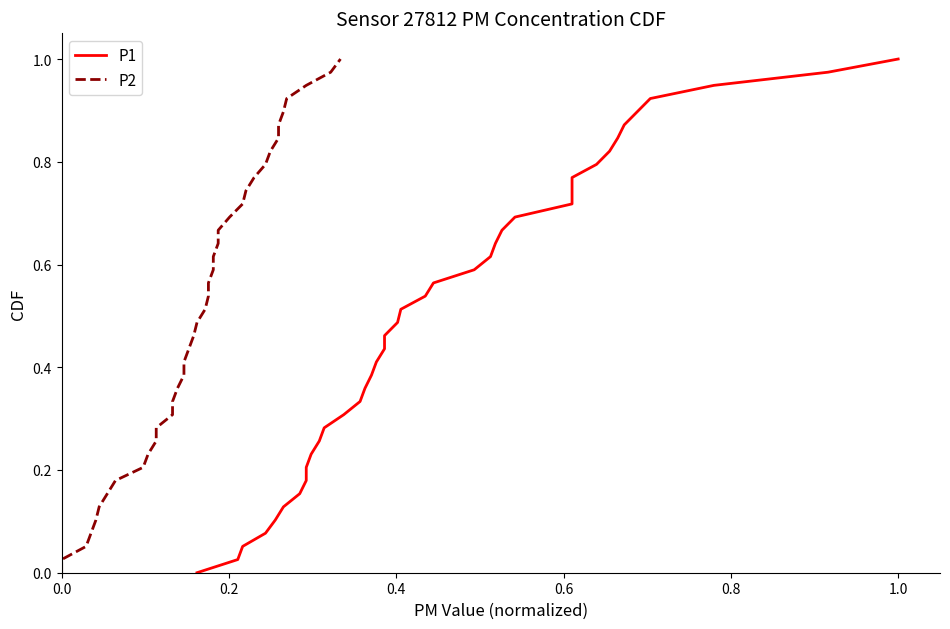

True or false: P1 has a value of 1.5 at 36.

False